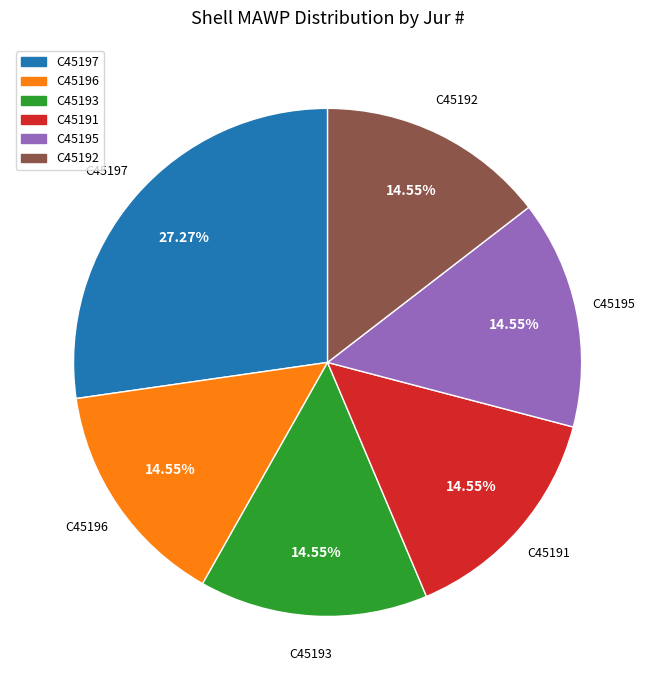

Does any single category account for the majority?

No